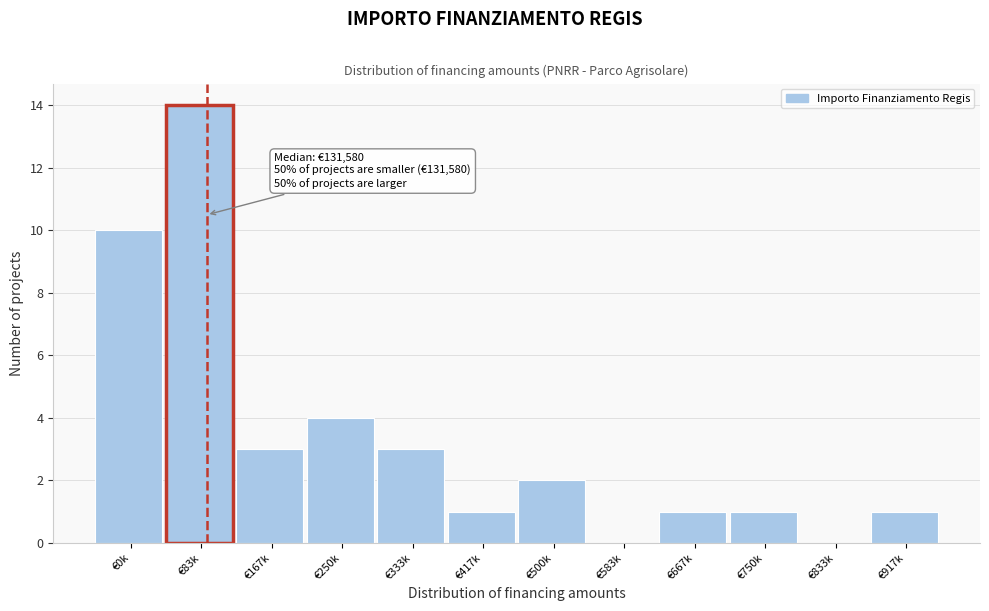

Reading left to right, list all the values displayed in this chart.

€0k=10	€83k=14	€167k=3	€250k=4	€333k=3	€417k=1	€500k=2	€583k=0	€667k=1	€750k=1	€833k=0	€917k=1